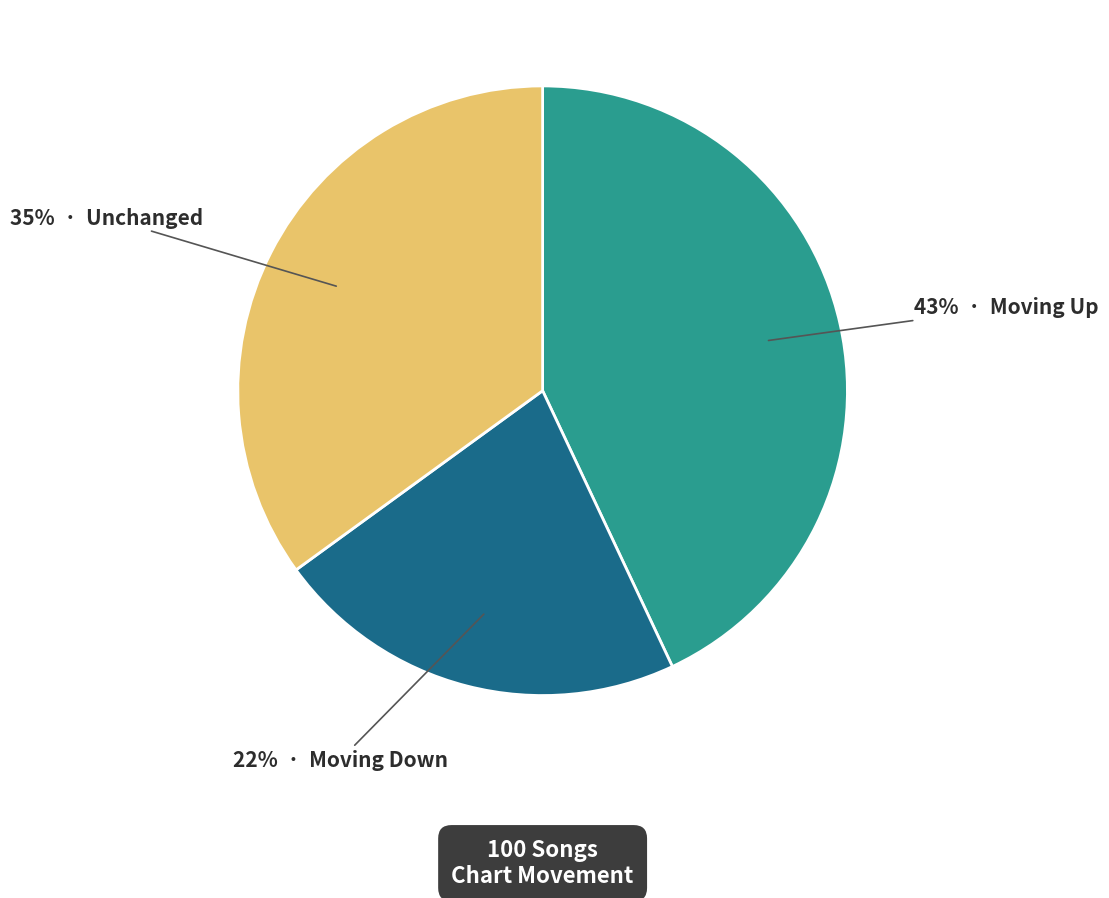

Does any single category account for the majority?

No